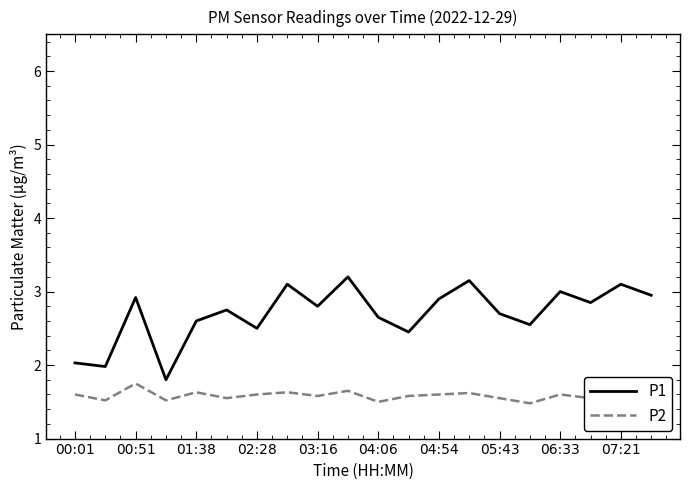

True or false: P2 and P1 intersect in this chart.

False